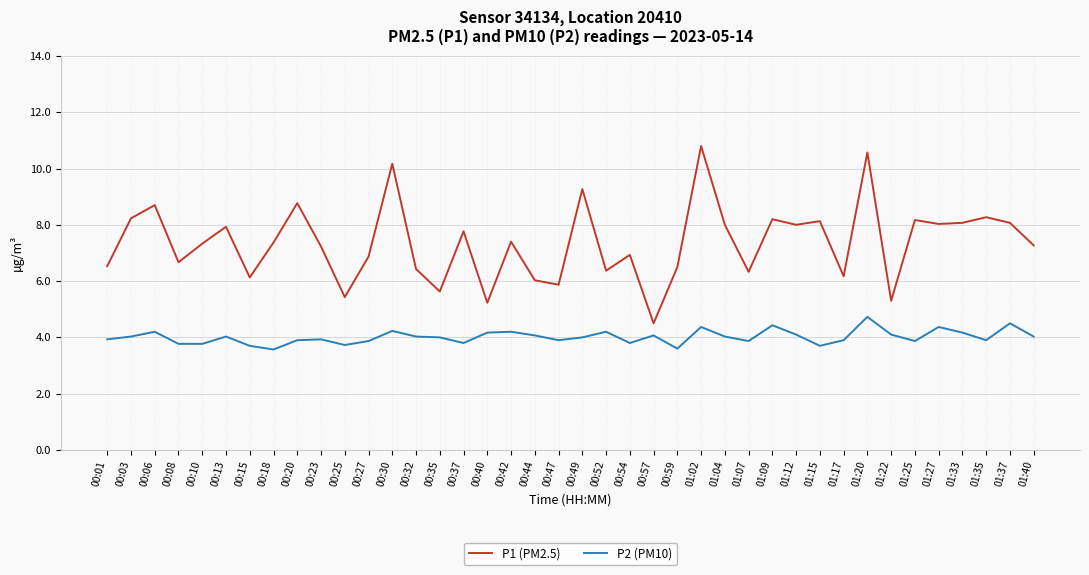

True or false: P2 (PM10) and P1 (PM2.5) cross at least once.

False